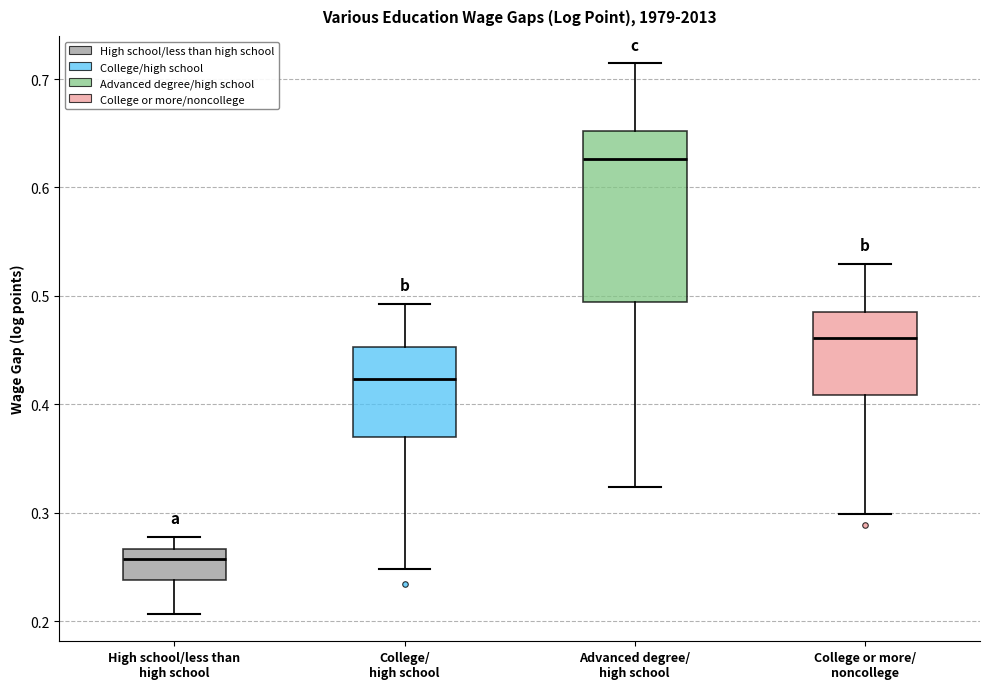

Reading left to right, transcribe this box plot: for each box, give where its median line is, the range the box spans, and where its two whiskers end, as read against the y-axis. The values are not printed on the chart, so give them approximately, as read against the axis.

High school/less than high school: median 0.26, box 0.24 to 0.27, whiskers 0.21 to 0.28
College/ high school: median 0.42, box 0.37 to 0.45, whiskers 0.25 to 0.49
Advanced degree/ high school: median 0.63, box 0.49 to 0.65, whiskers 0.32 to 0.71
College or more/ noncollege: median 0.46, box 0.41 to 0.49, whiskers 0.30 to 0.53